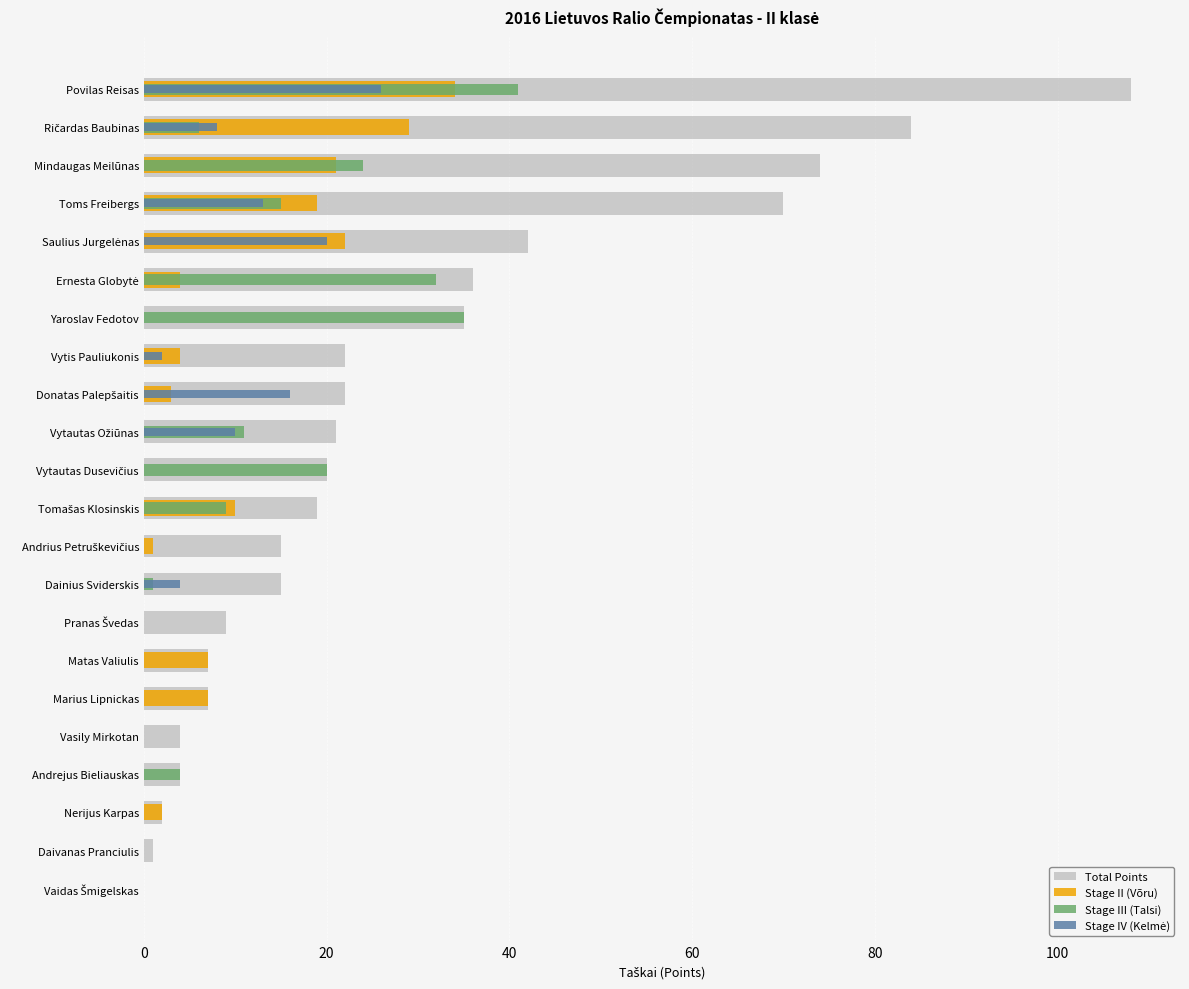

What are all the series names shown in the legend?

Total Points, Stage II (Võru), Stage III (Talsi), Stage IV (Kelmė)